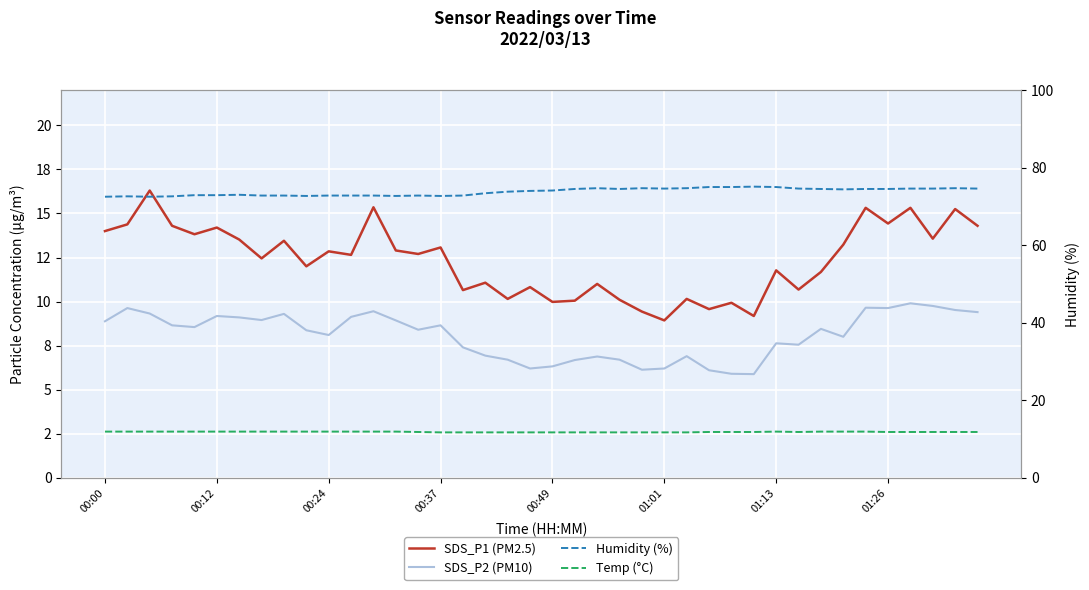

True or false: Temp (°C) and SDS_P2 (PM10) cross at least once.

False